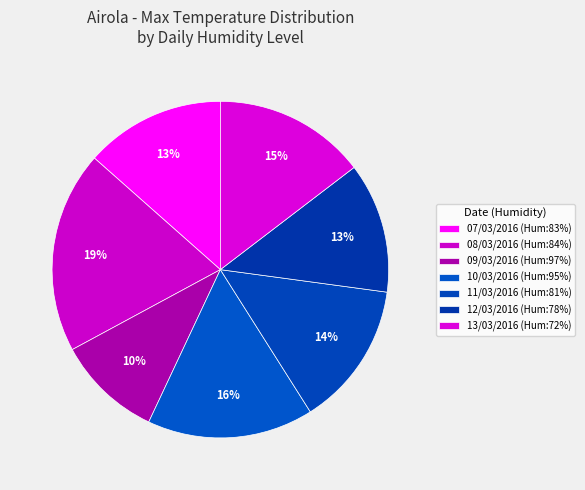

Is there a majority slice in this chart?

No